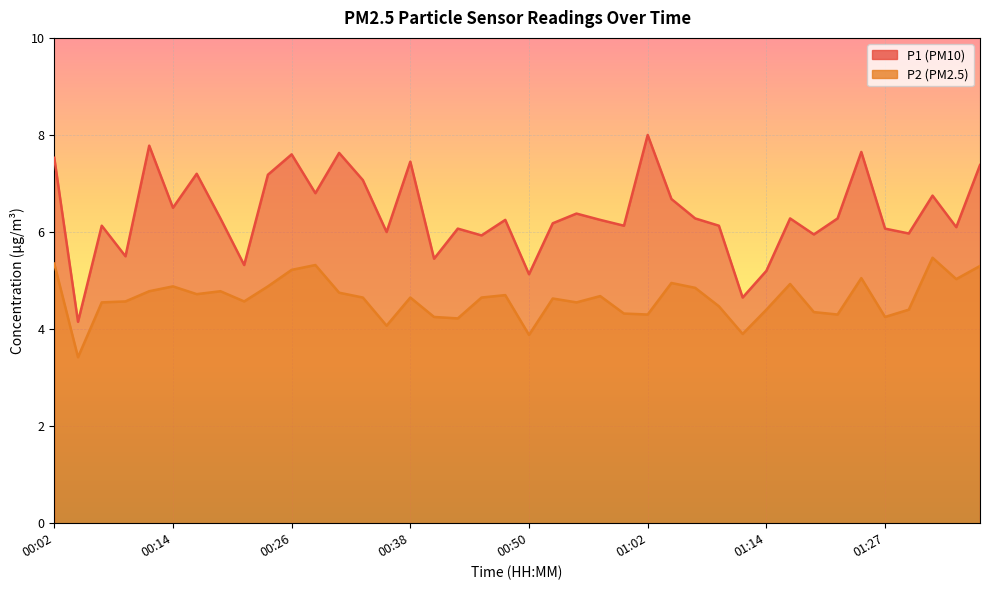

Rank the series by their maximum value, from lowest to highest.

P2, P1